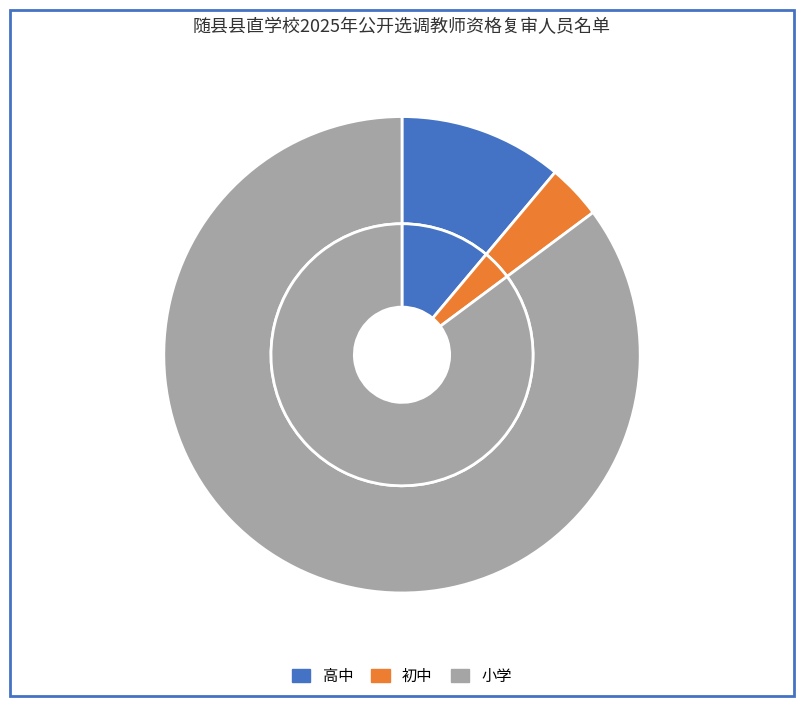

What is the change in value from 高中 to 小学?

+100